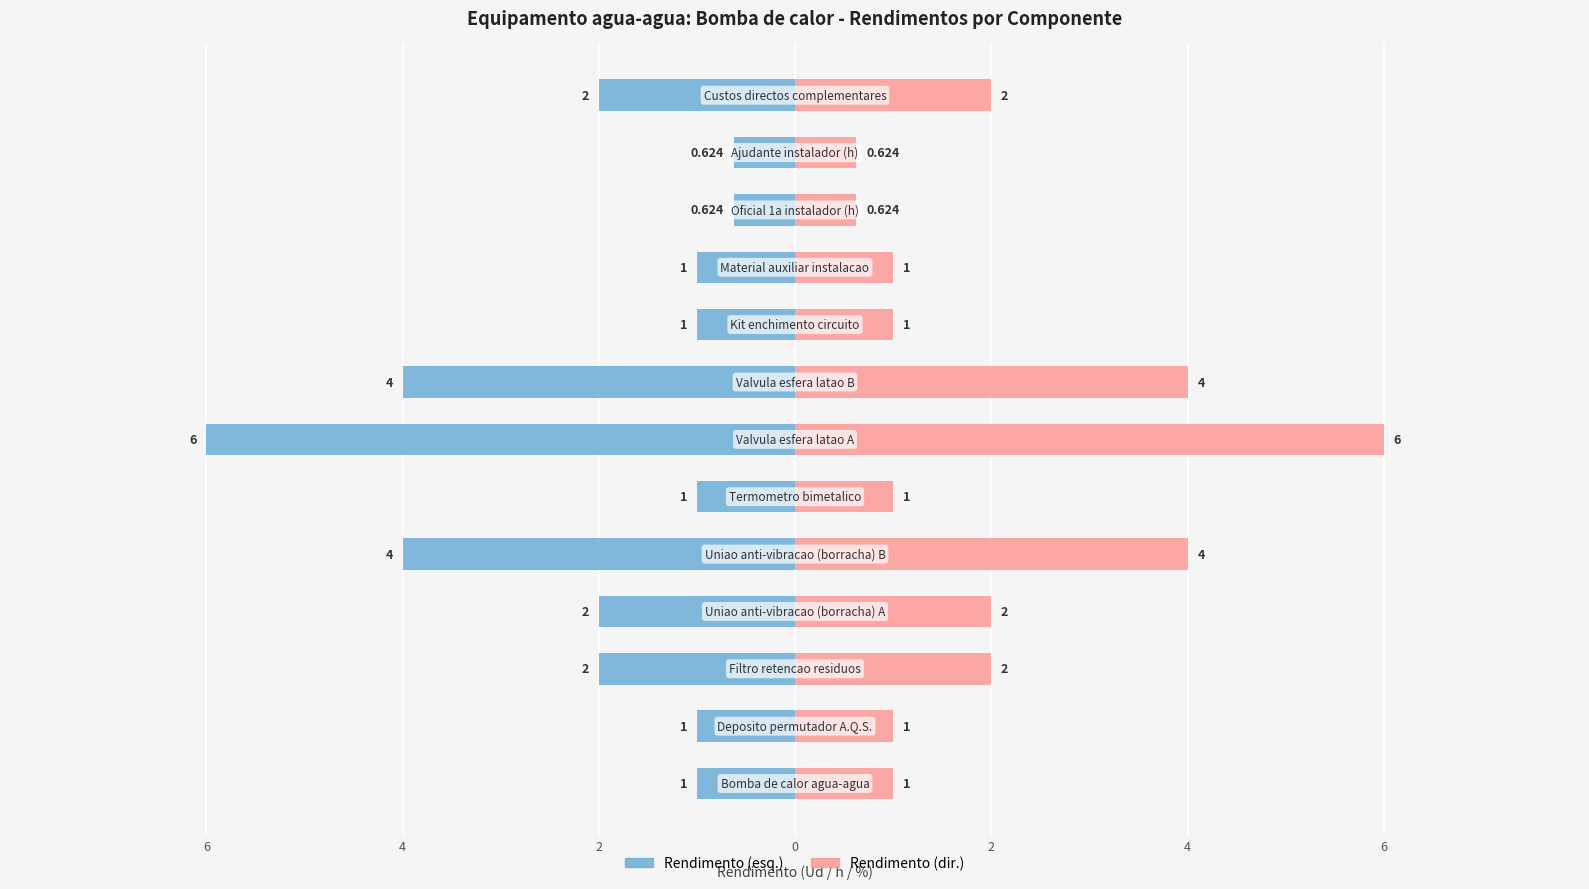

What is the average value of the Rendimento (Ud) series?

2.0